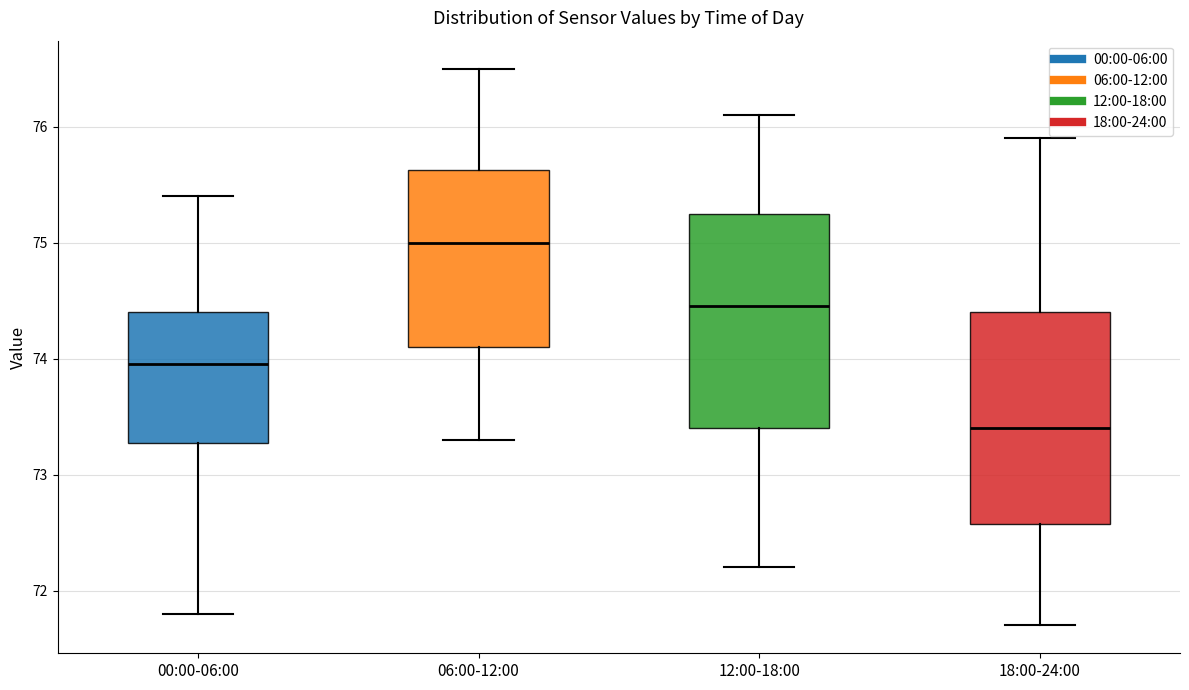

Reading left to right, transcribe this box plot: for each box, give where its median line is, the range the box spans, and where its two whiskers end, as read against the y-axis. The values are not printed on the chart, so give them approximately, as read against the axis.

00:00-06:00: median 74.0, box 73.3 to 74.4, whiskers 71.8 to 75.4
06:00-12:00: median 75.0, box 74.1 to 75.6, whiskers 73.3 to 76.5
12:00-18:00: median 74.5, box 73.4 to 75.3, whiskers 72.2 to 76.1
18:00-24:00: median 73.4, box 72.6 to 74.4, whiskers 71.7 to 75.9